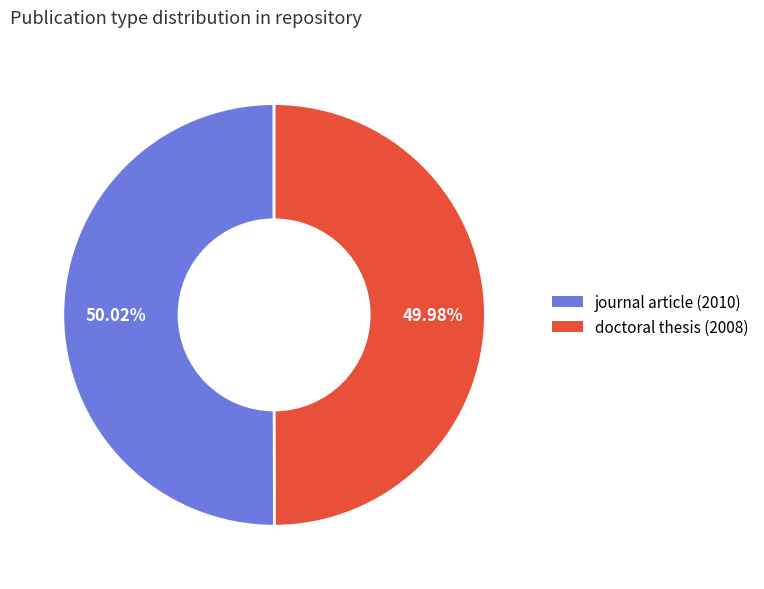

What percentage do journal article (2010) and doctoral thesis (2008) together represent?

100.0%